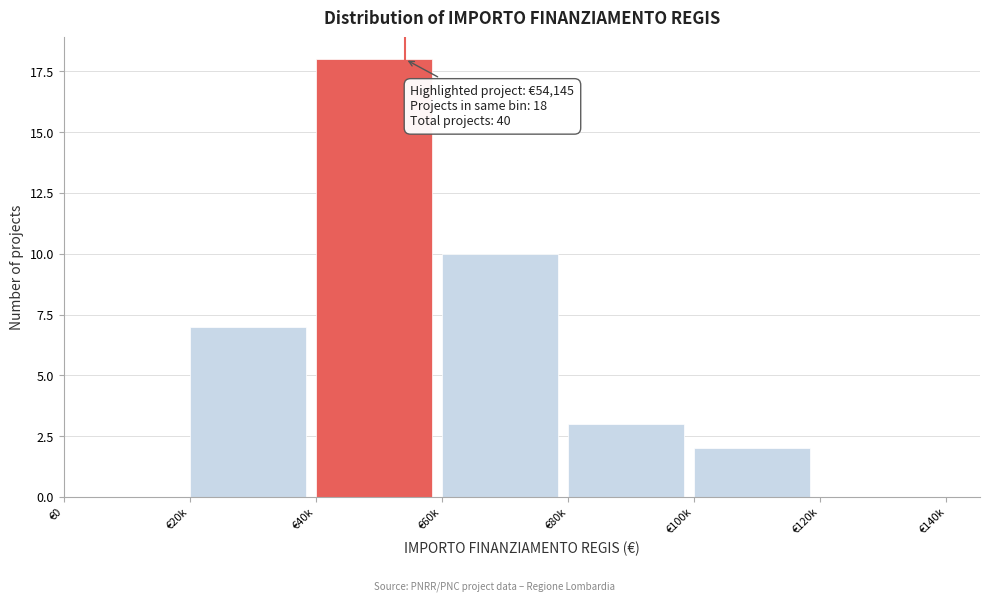

Reading left to right, transcribe all the data shown in this chart.

€0=0	€20k=7	€40k=18	€60k=10	€80k=3	€100k=2	€120k=0